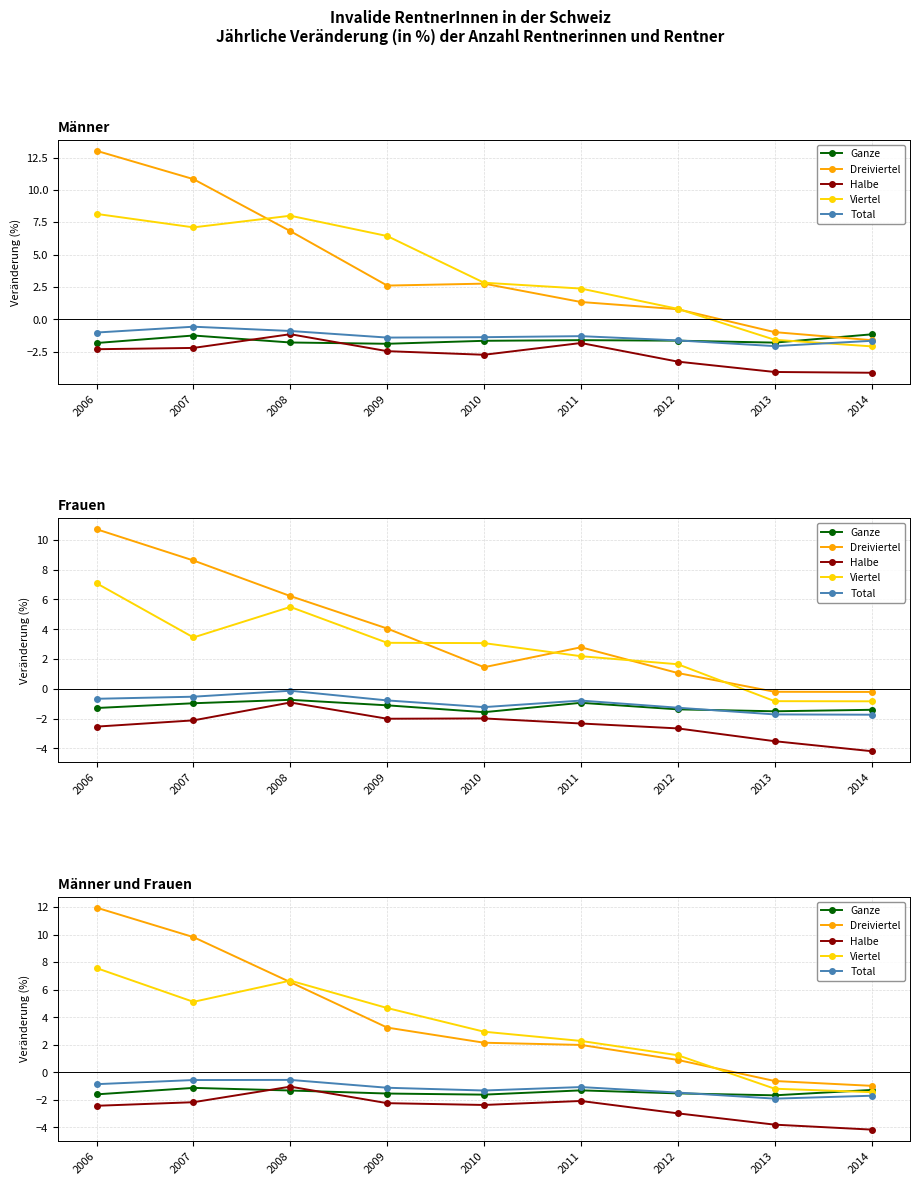

The Ganze series shows -1.3 at 2008. True or false?

True